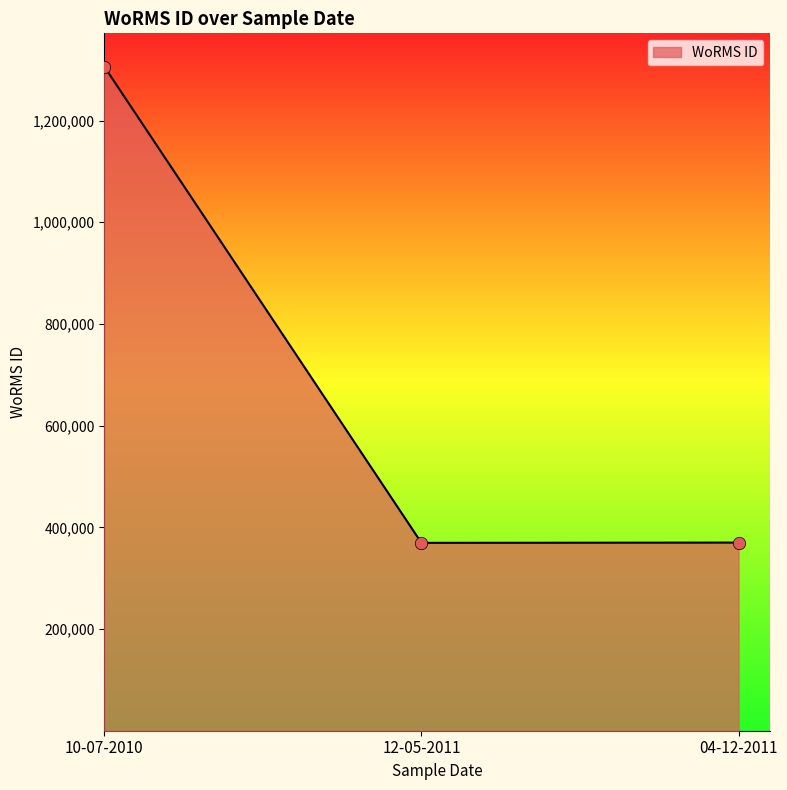

Which has a higher value, 12-05-2011 or 10-07-2010?

10-07-2010